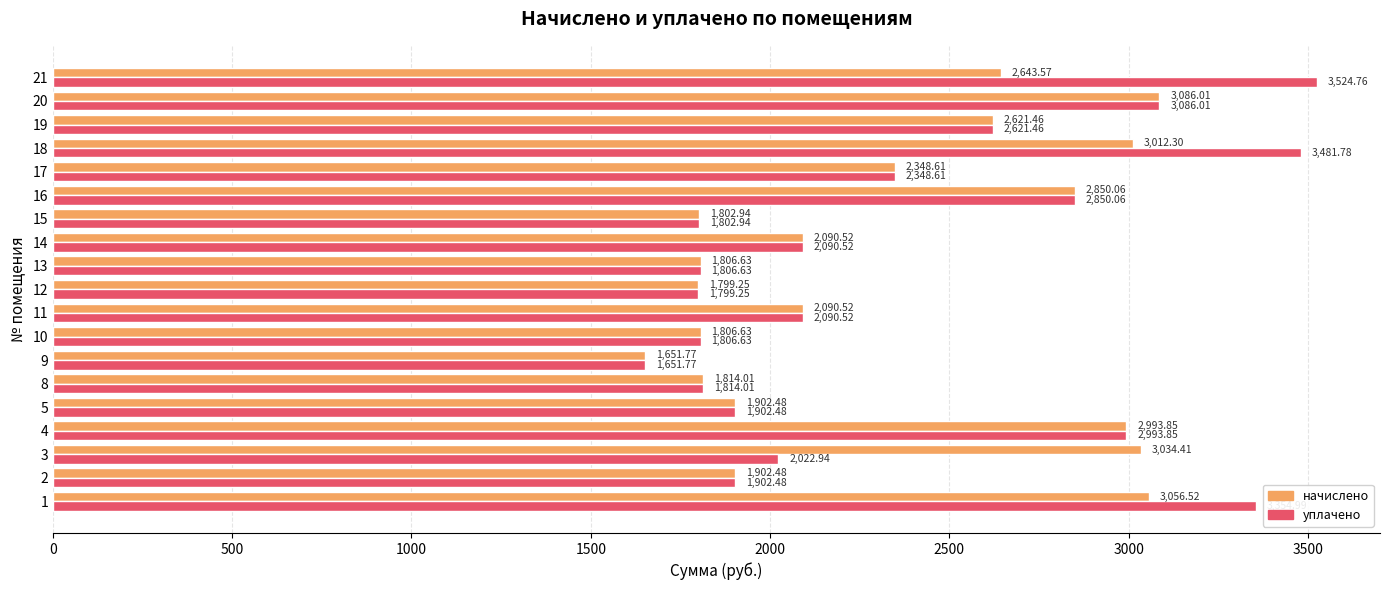

Which series has the widest spread of values?

уплачено